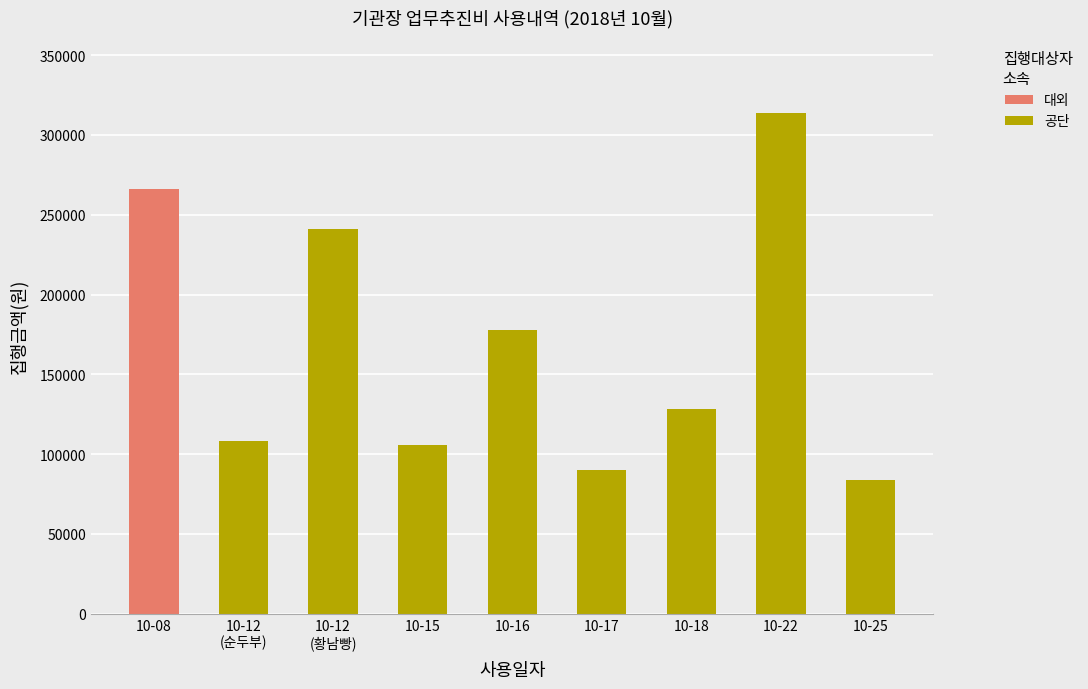

At which category is the sum across all series the highest?

10-22